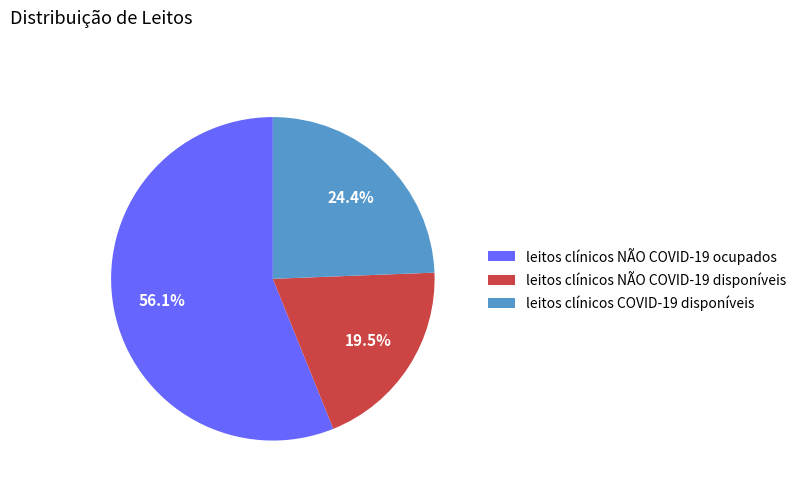

How many slices are in this pie chart?

3